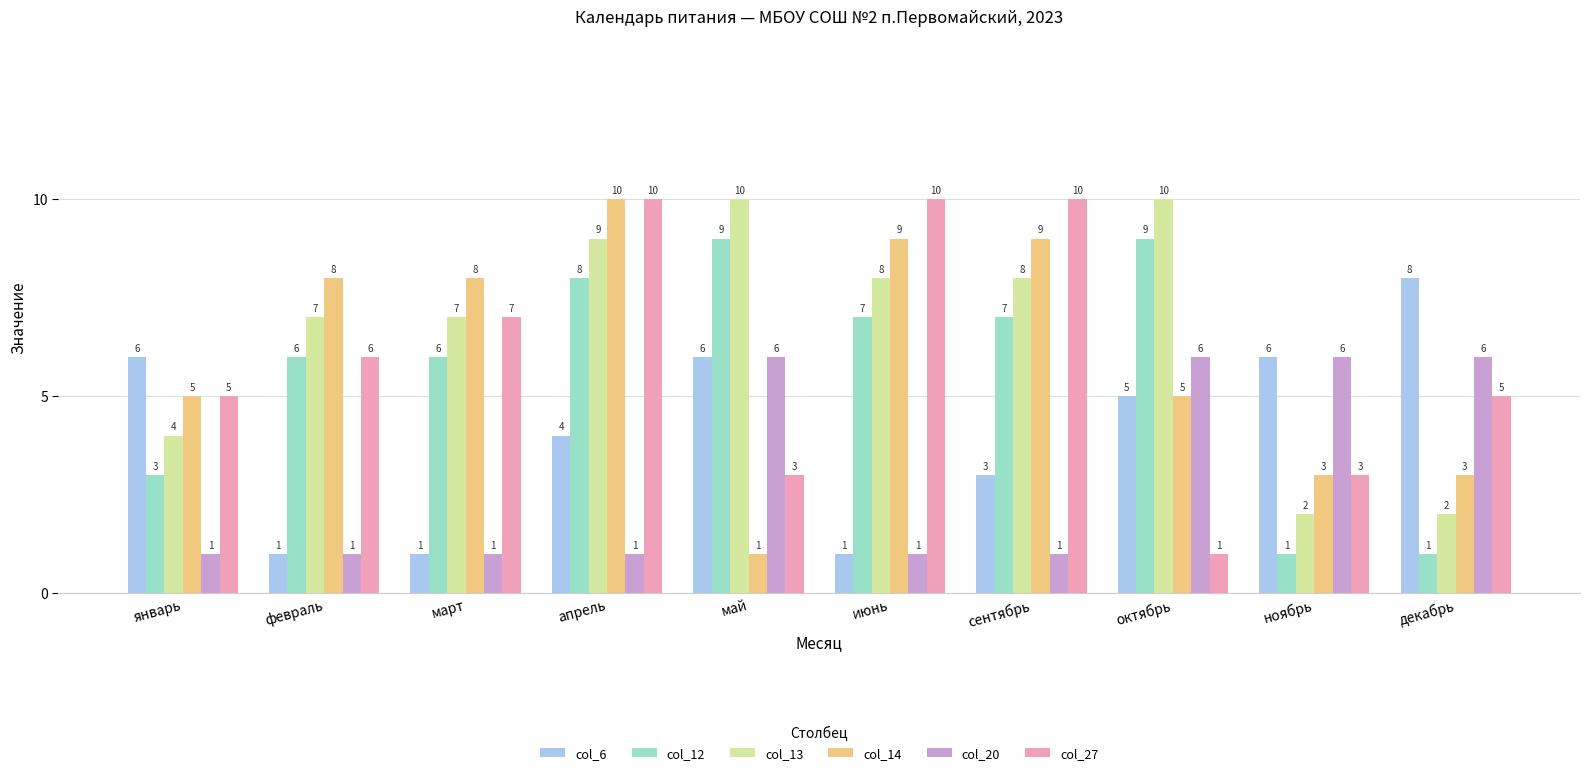

Reading right to left, list all the values displayed in this chart.

col_6: декабрь=8	ноябрь=6	октябрь=5	сентябрь=3	июнь=1	май=6	апрель=4	март=1	февраль=1	январь=6
col_12: декабрь=1	ноябрь=1	октябрь=9	сентябрь=7	июнь=7	май=9	апрель=8	март=6	февраль=6	январь=3
col_13: декабрь=2	ноябрь=2	октябрь=10	сентябрь=8	июнь=8	май=10	апрель=9	март=7	февраль=7	январь=4
col_14: декабрь=3	ноябрь=3	октябрь=5	сентябрь=9	июнь=9	май=1	апрель=10	март=8	февраль=8	январь=5
col_20: декабрь=6	ноябрь=6	октябрь=6	сентябрь=1	июнь=1	май=6	апрель=1	март=1	февраль=1	январь=1
col_27: декабрь=5	ноябрь=3	октябрь=1	сентябрь=10	июнь=10	май=3	апрель=10	март=7	февраль=6	январь=5